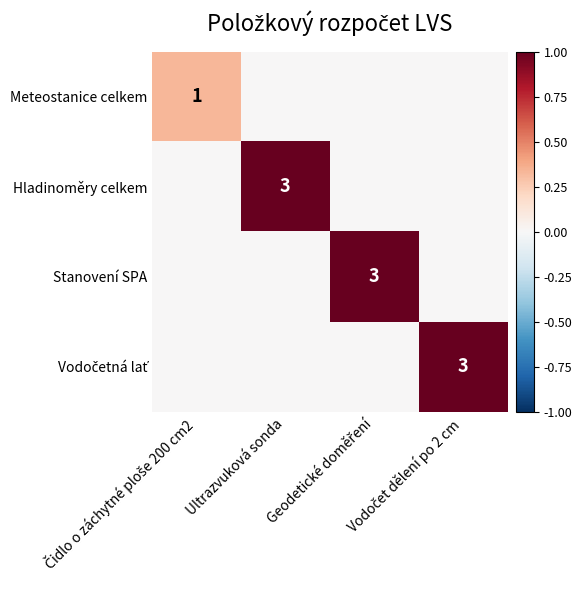

The value of Hladinoměry celkem at Ultrazvuková sonda is 3. True or false?

True